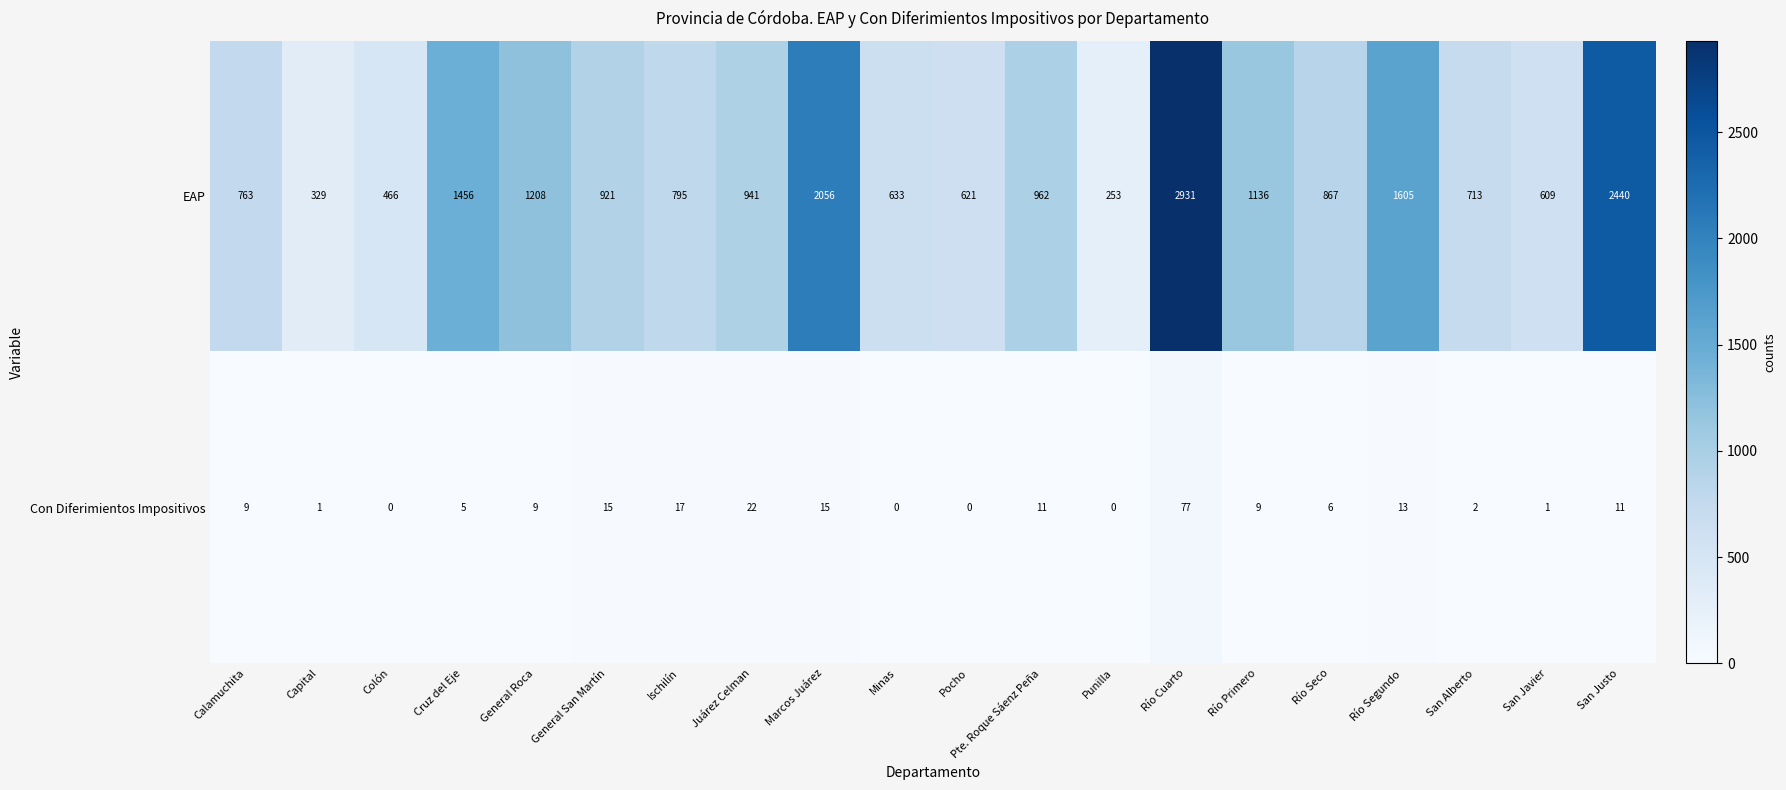

What is the highest value of the Con Diferimientos Impositivos series?

77